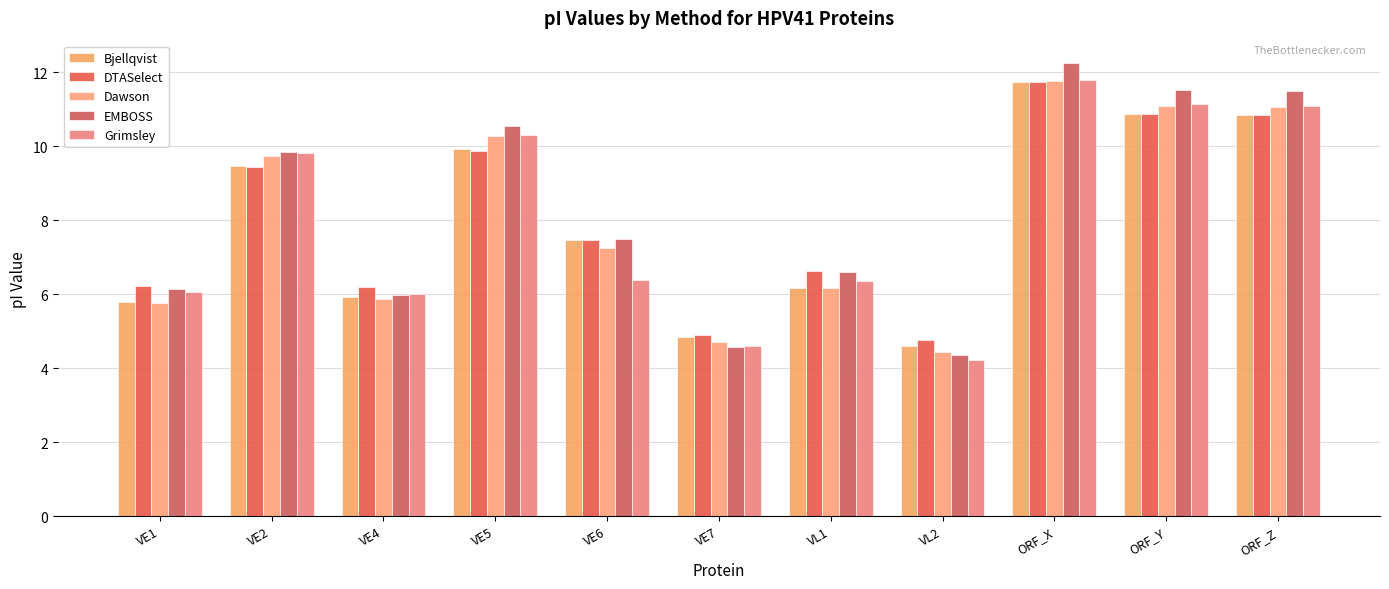

What is the difference between the maximum and minimum values in the Bjellqvist series?

7.1